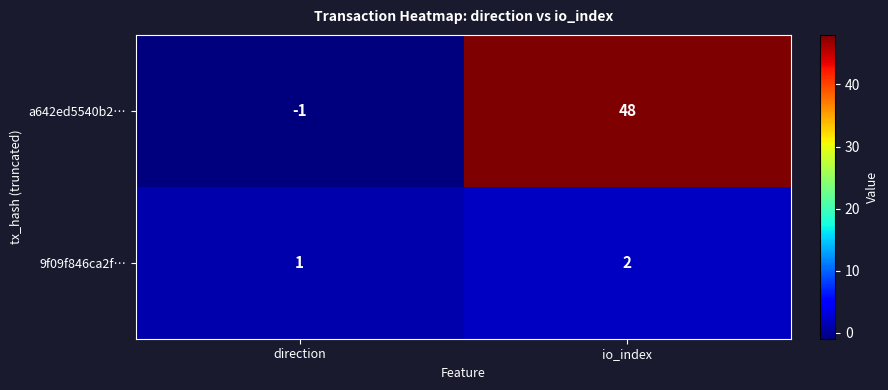

Reading left to right, list all the values displayed in this chart.

a642ed5540b2…: -1	48
9f09f846ca2f…: 1	2